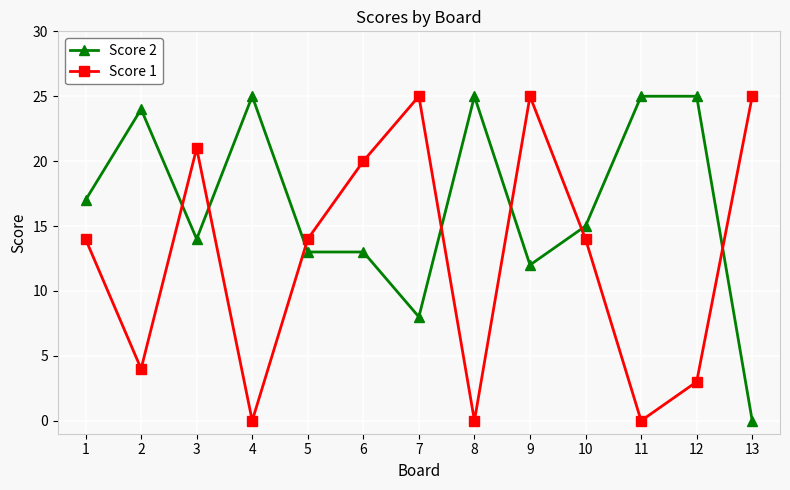

At 7, list the series in order from smallest to largest.

Score 2, Score 1